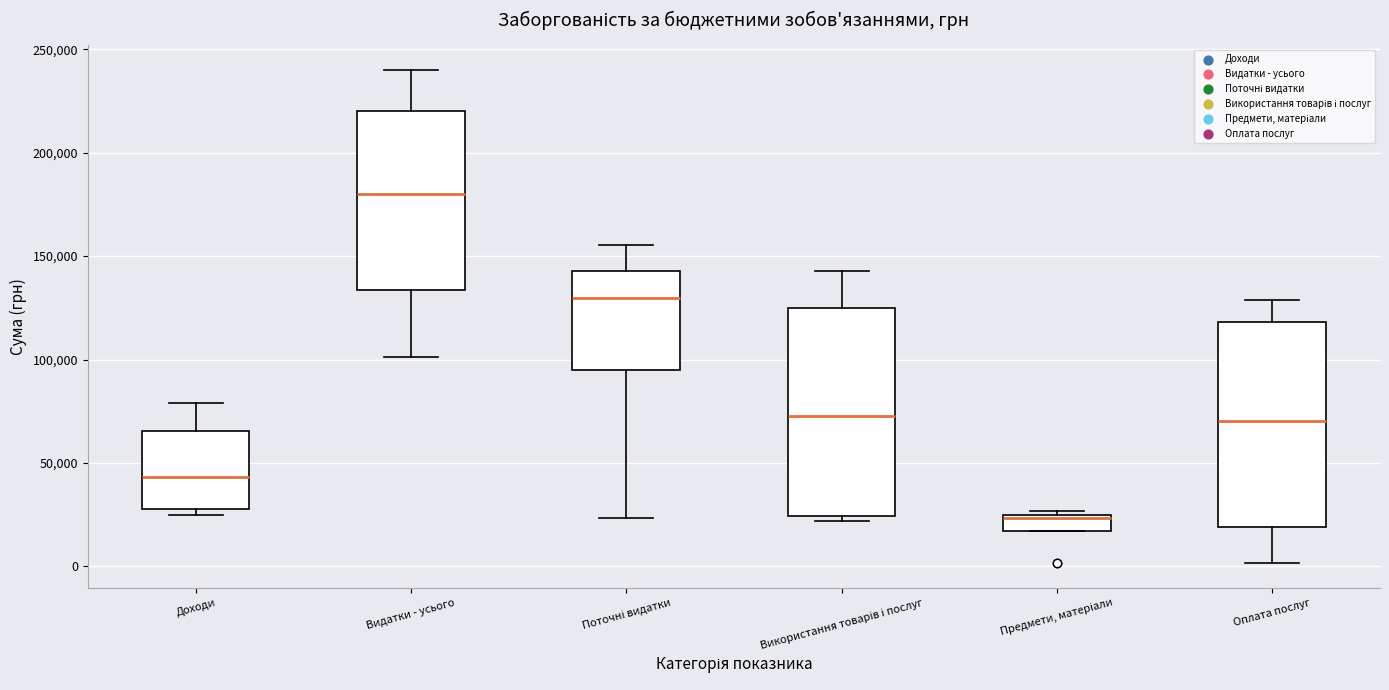

Where is the upper edge of the box for Оплата послуг on the y-axis? The values are not printed on the chart, so give them approximately, as read against the axis.

120000